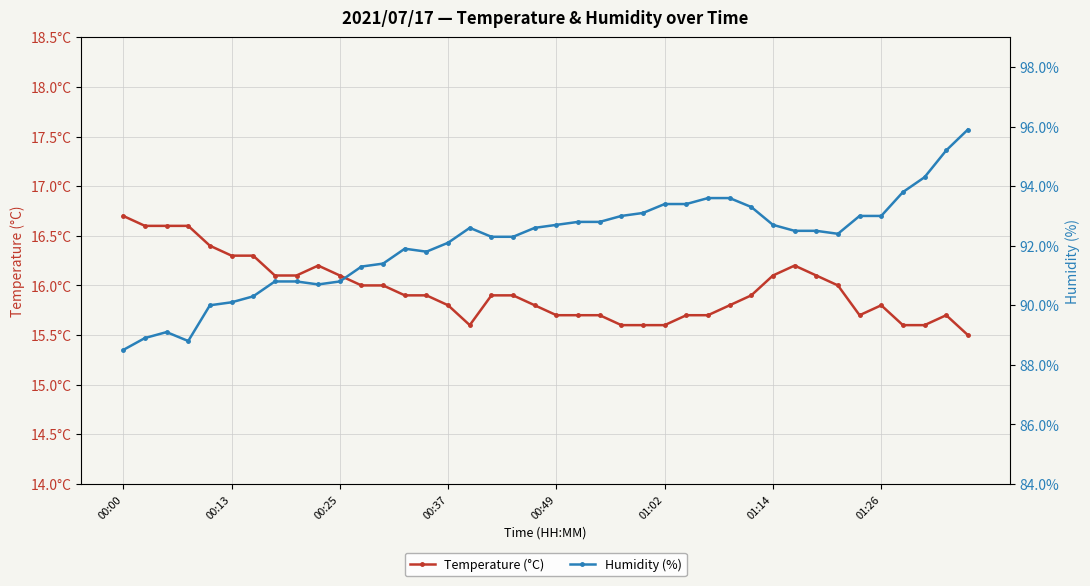

The Temperature (°C) series shows 26.2 at 27. True or false?

False